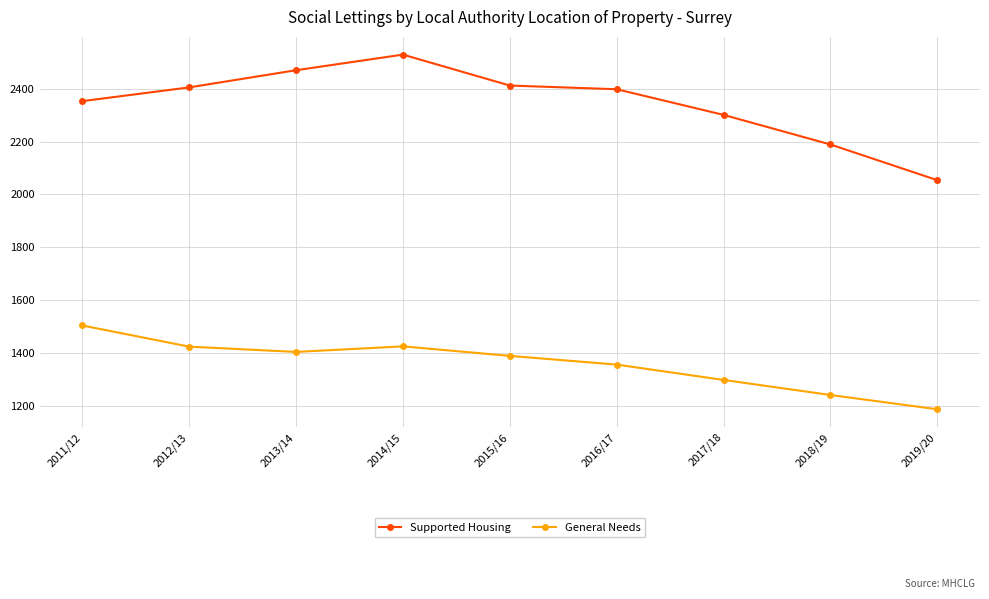

Rank the series by their average value, from highest to lowest.

Supported Housing, General Needs